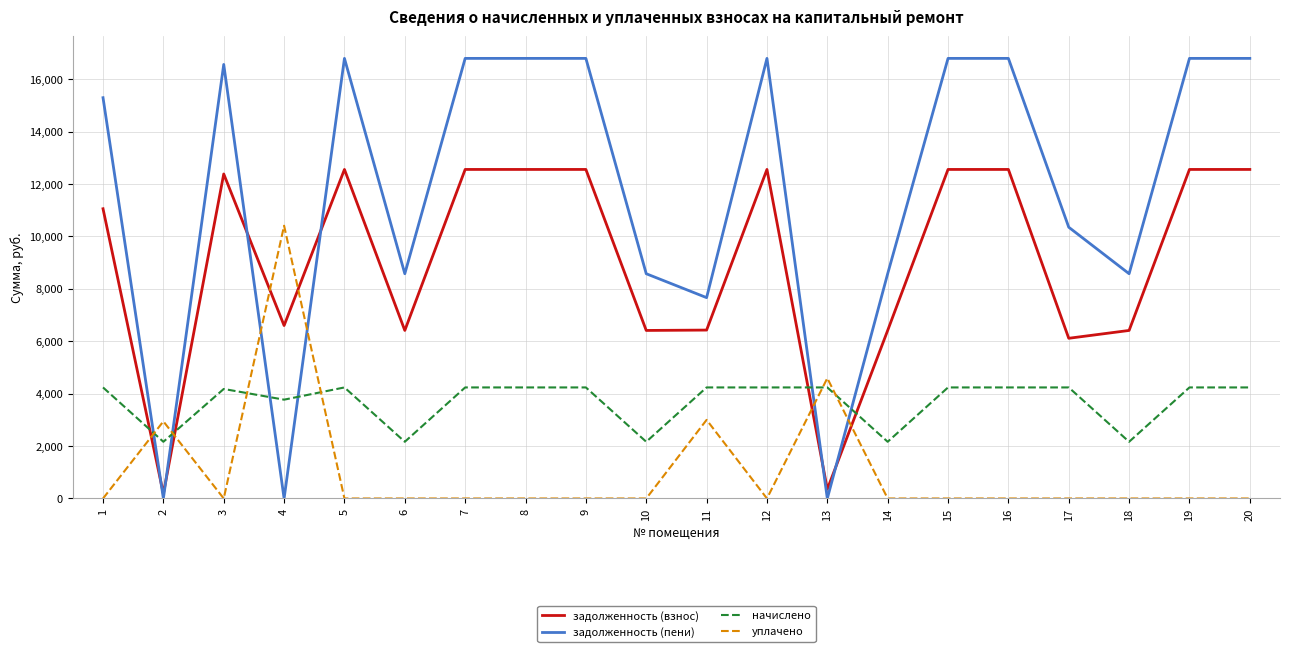

What is the average value of the задолженность (взнос) series?

9088.8